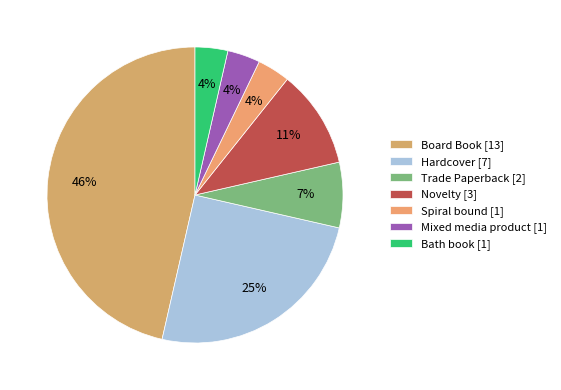

Does Trade Paperback account for over 50% of the chart?

No